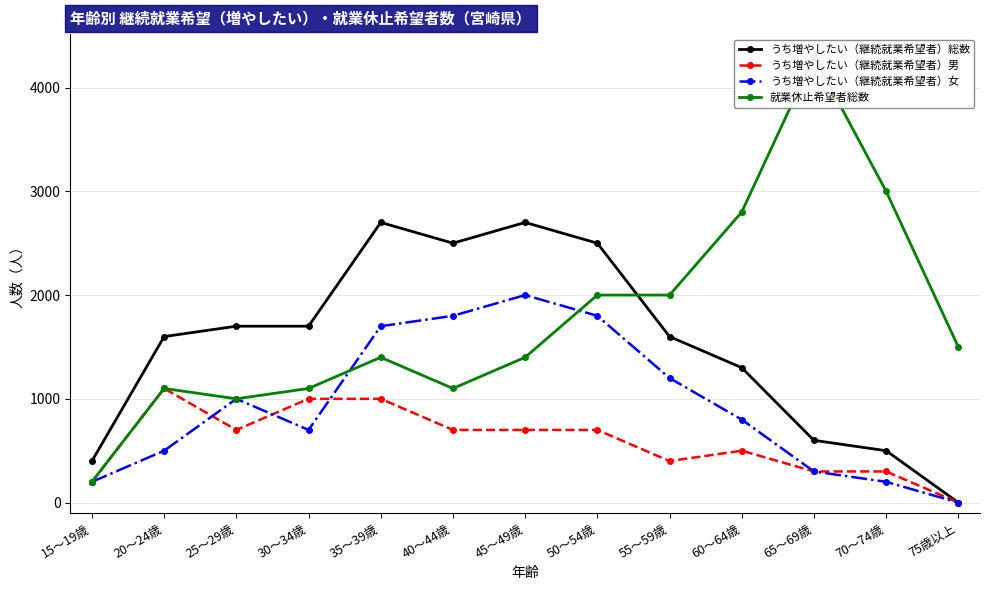

At which category is the sum across all series the highest?

50～54歳